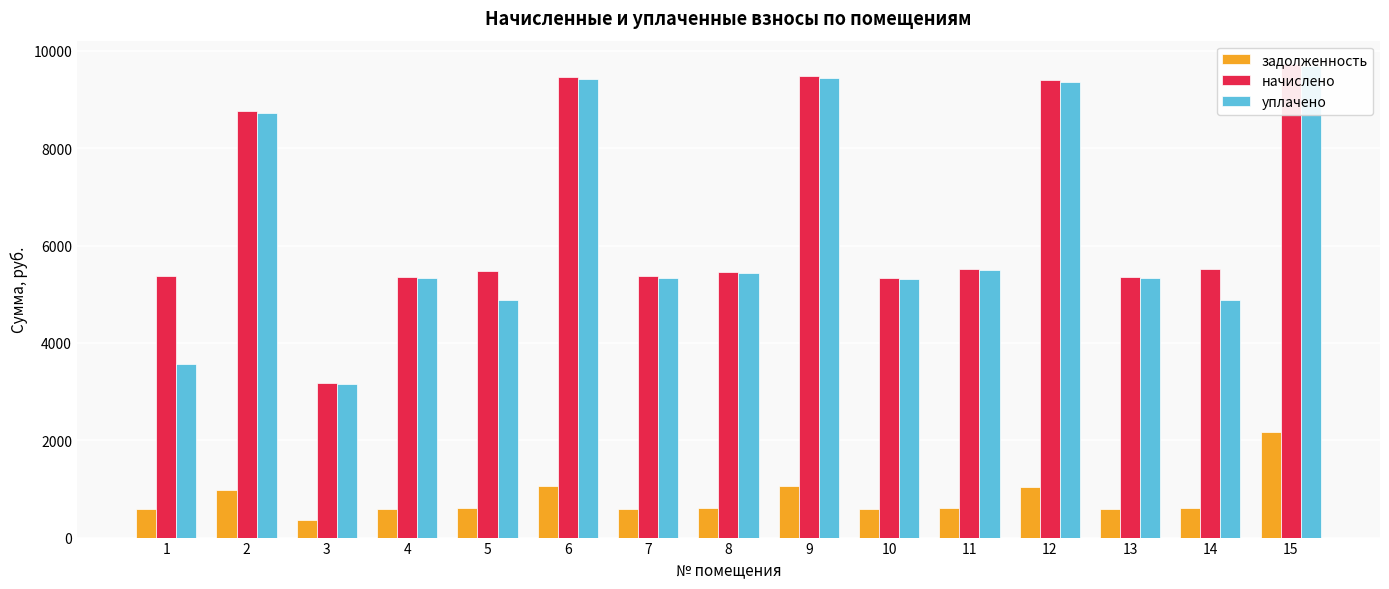

What are all the series names shown in the legend?

задолженность, начислено, уплачено